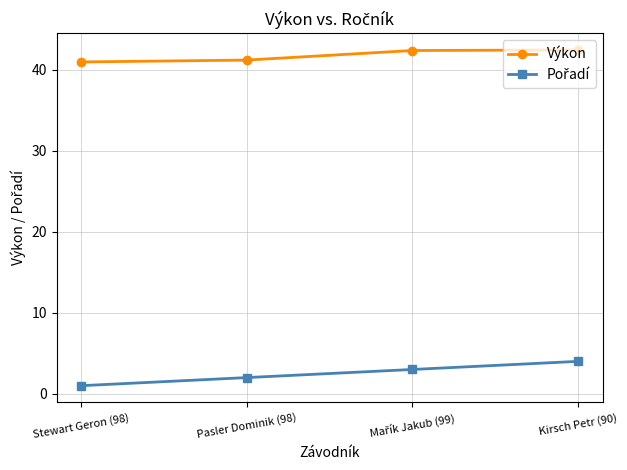

What is the spread (max minus min) of values at Kirsch Petr (90)?

38.4